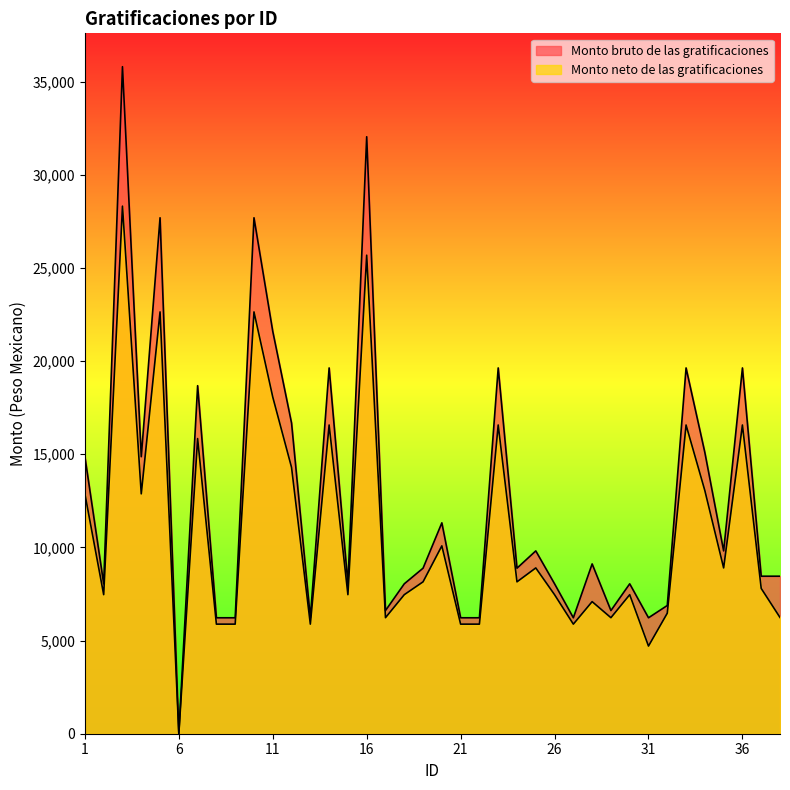

How many lines are shown in the chart?

2